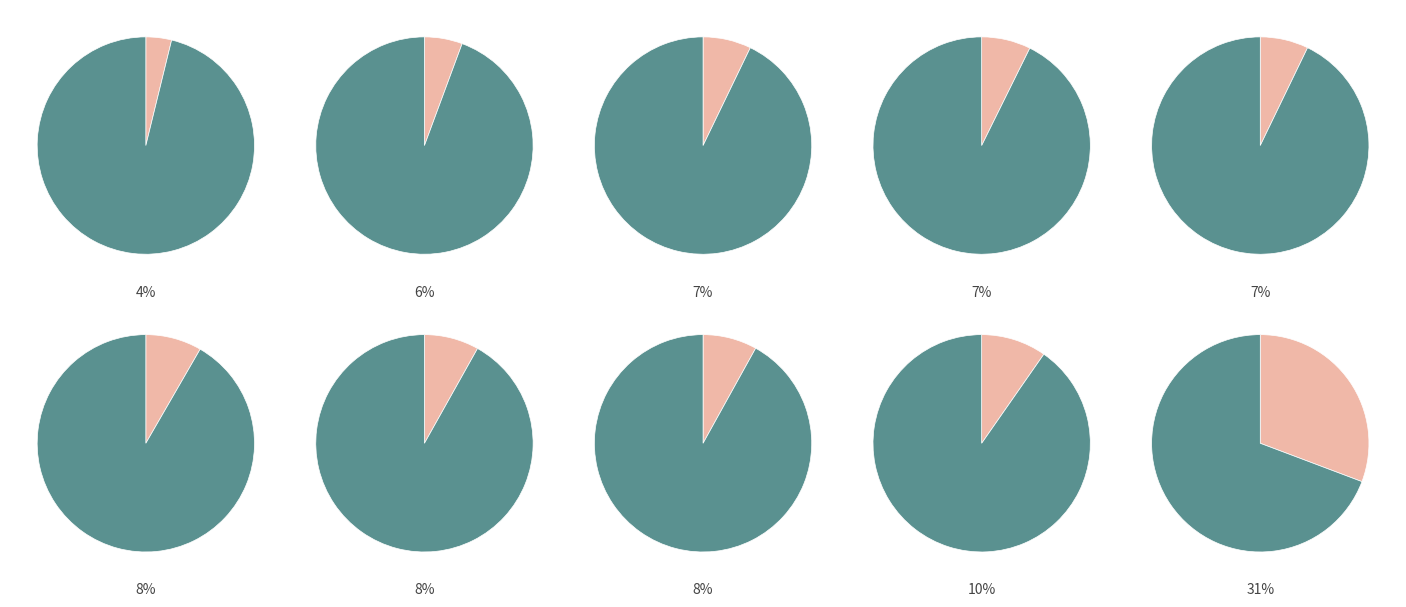

To the nearest percent, what percentage of the pie is pct35?

8%